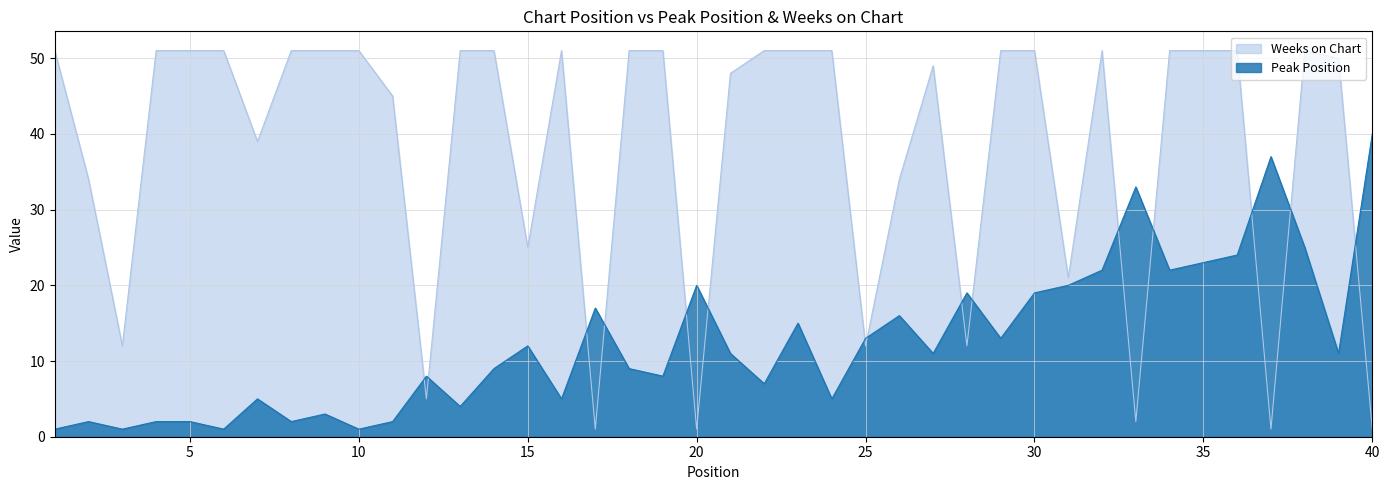

Reading right to left, what are all the values shown in this chart?

Peak Position: 40	11	25	37	24	23	22	33	22	20	19	13	19	11	16	13	5	15	7	11	20	8	9	17	5	12	9	4	8	2	1	3	2	5	1	2	2	1	2	1
Weeks on Chart: 1	50	51	1	51	51	51	2	51	21	51	51	12	49	34	12	51	51	51	48	1	51	51	1	51	25	51	51	5	45	51	51	51	39	51	51	51	12	34	51